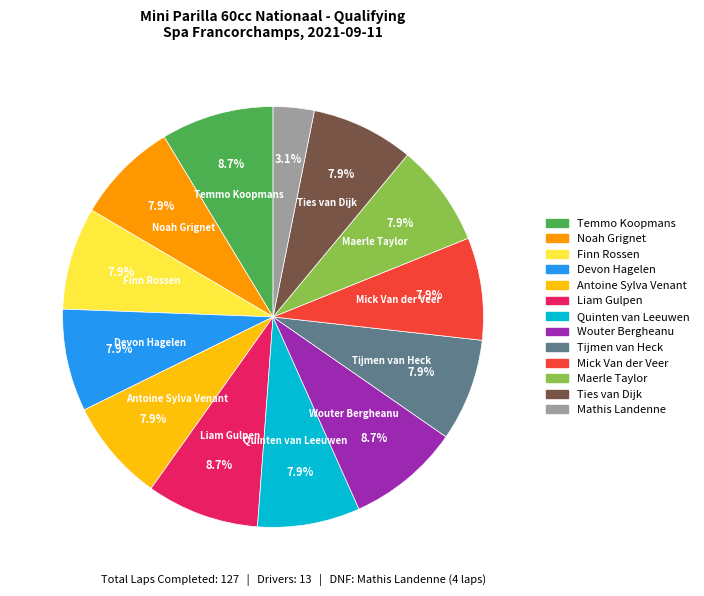

How much of the chart is everything except Mick Van der Veer?

92.1%